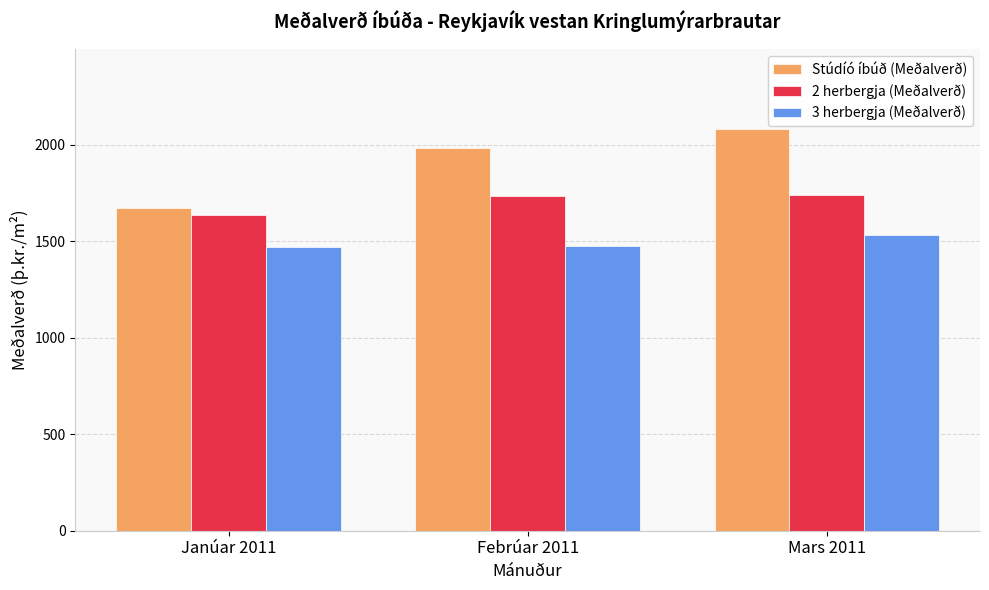

What position from the left is Mars 2011?

3